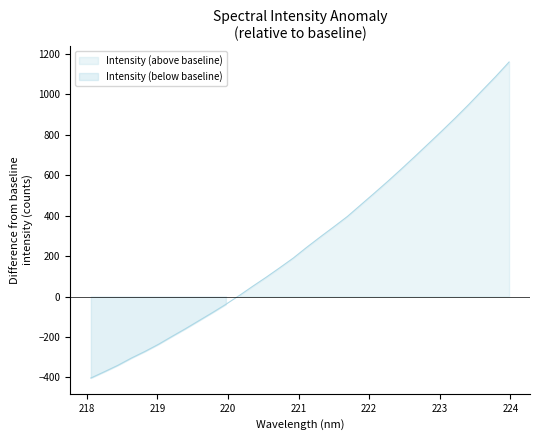

How many values are below zero?

11